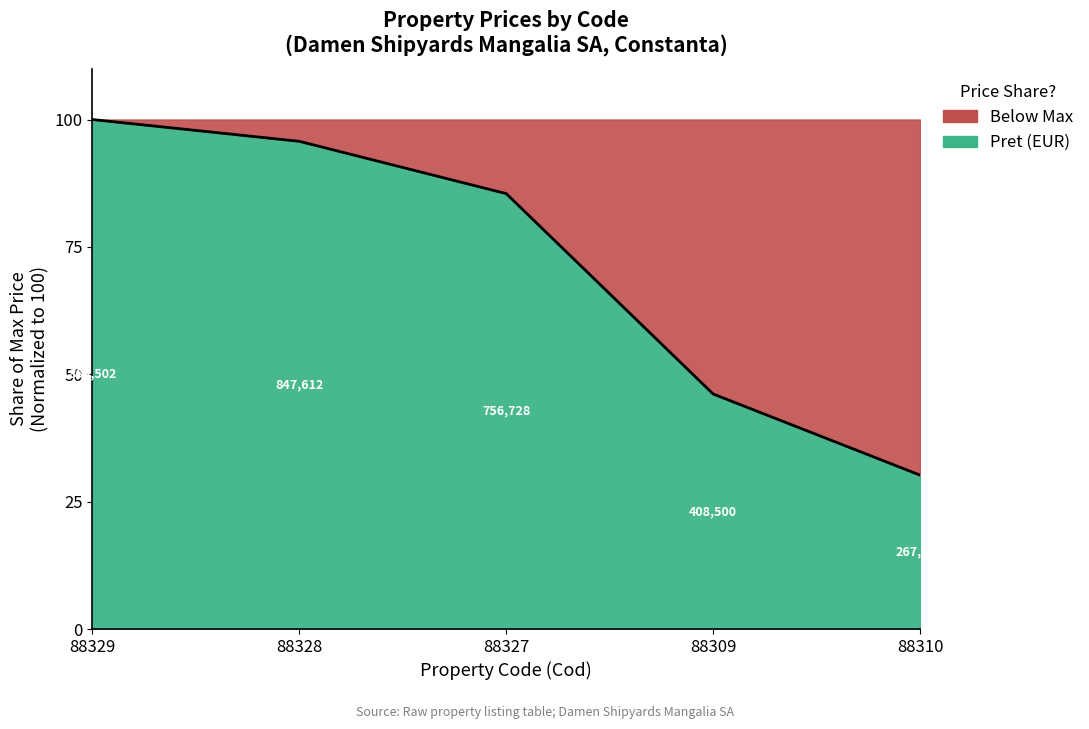

The value at 88327 is 116.3. True or false?

False